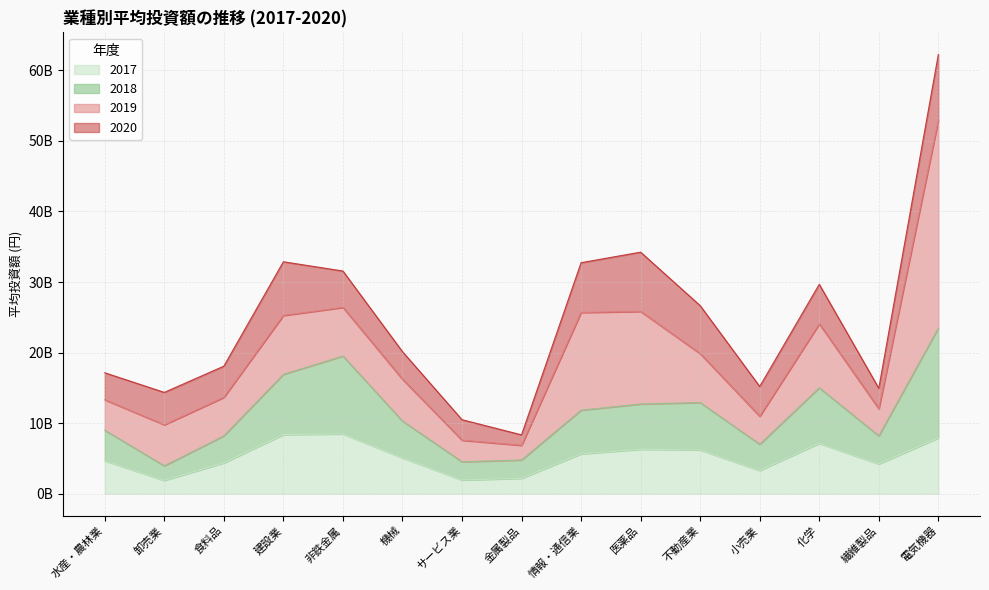

True or false: 2018 has a value of 23.5 at 電気機器.

True